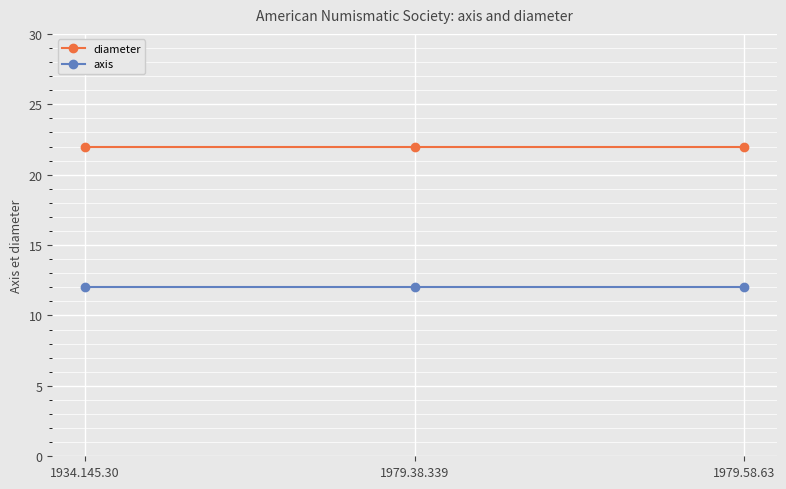

Is it true that axis equals 7 at 1979.38.339?

False